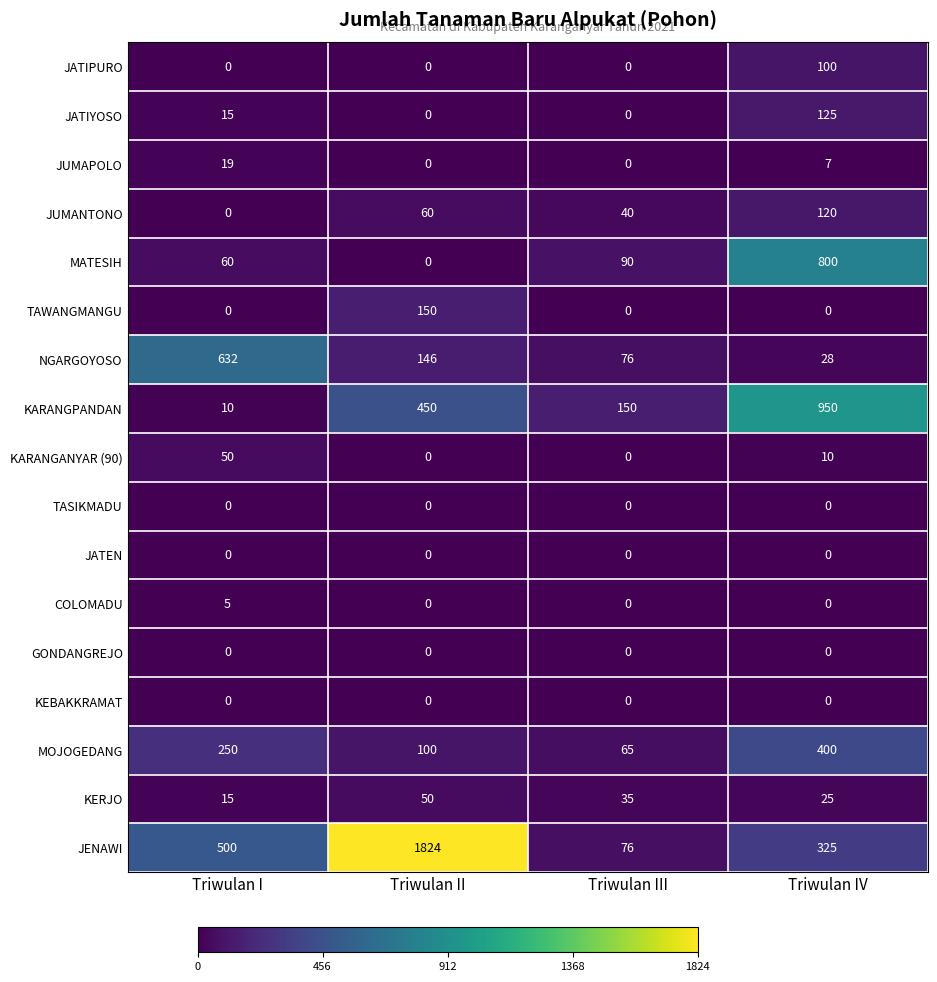

Which series changed the most between Triwulan I and Triwulan II?

JENAWI